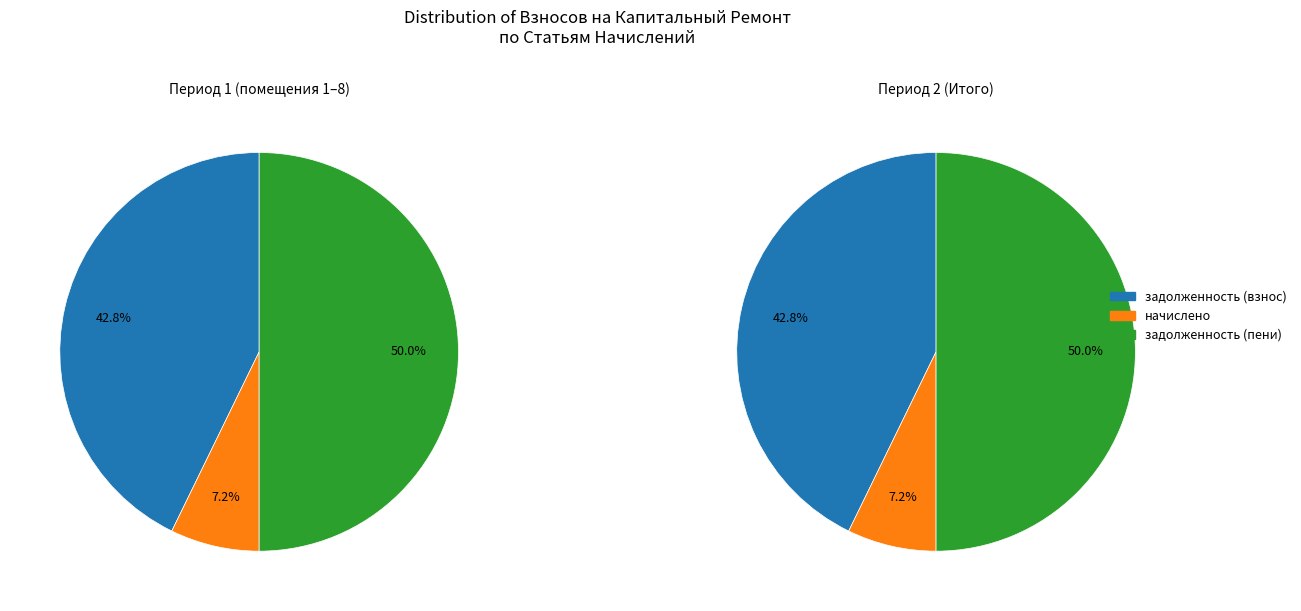

What is the smallest slice in the pie chart?

1